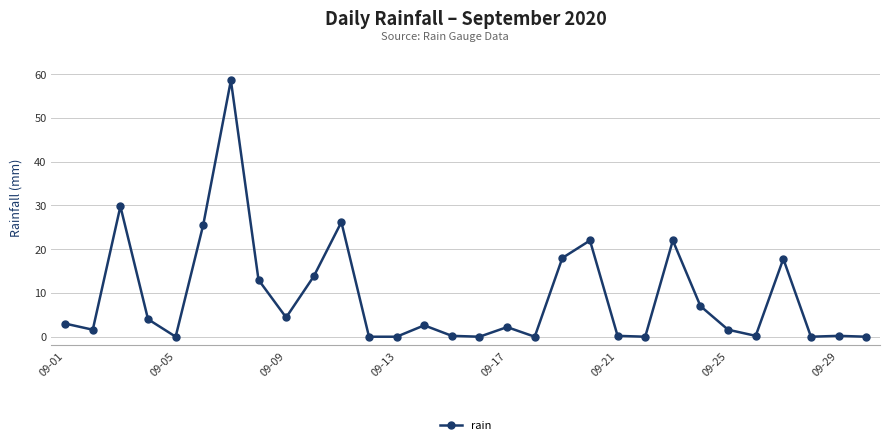

What is the value of the 17th point from the left?

2.2